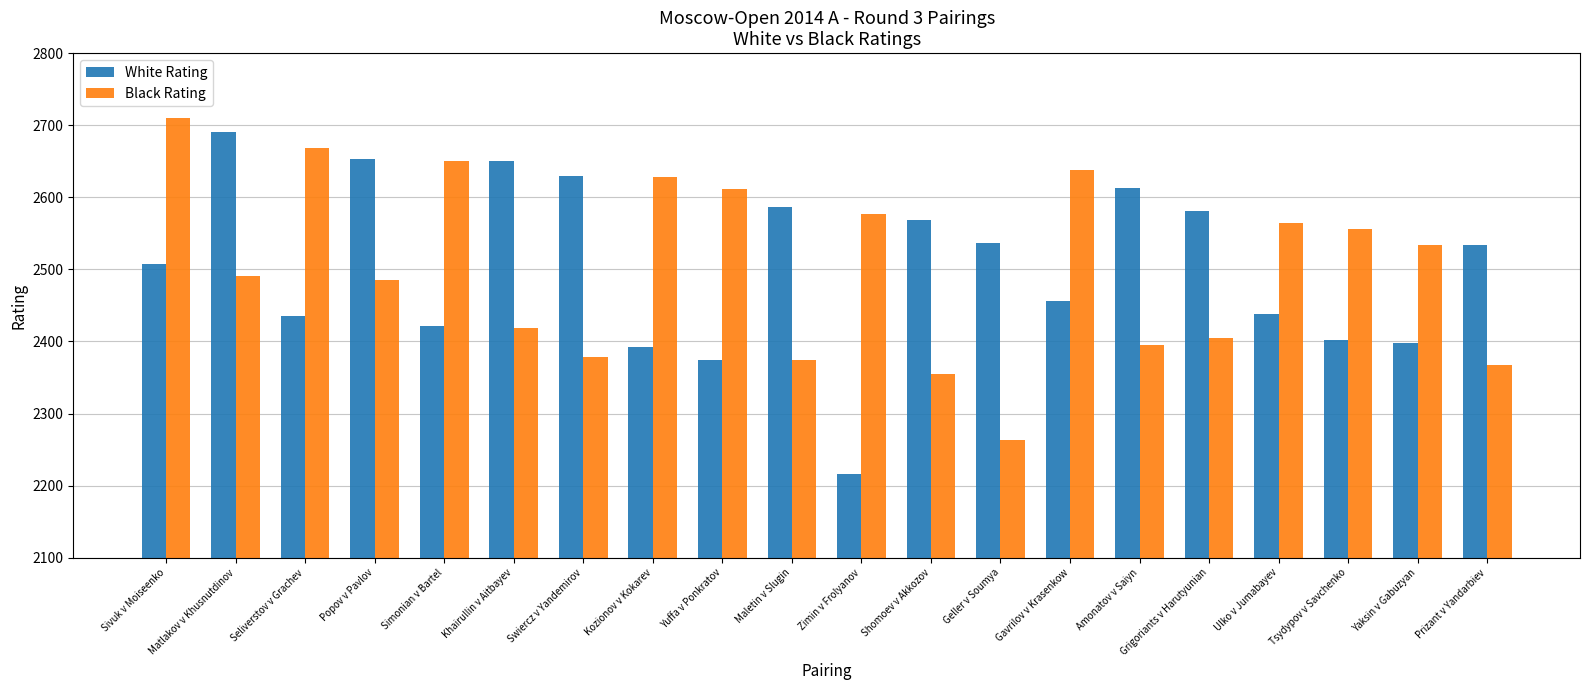

What is the label of the 11th bar from the right?

Maletin v Slugin